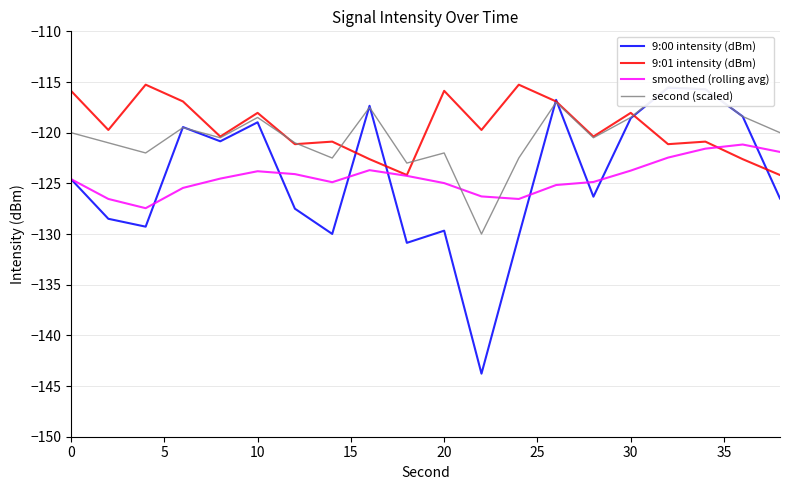

What is the highest value of the 9:01 intensity (dBm) series?

-115.3